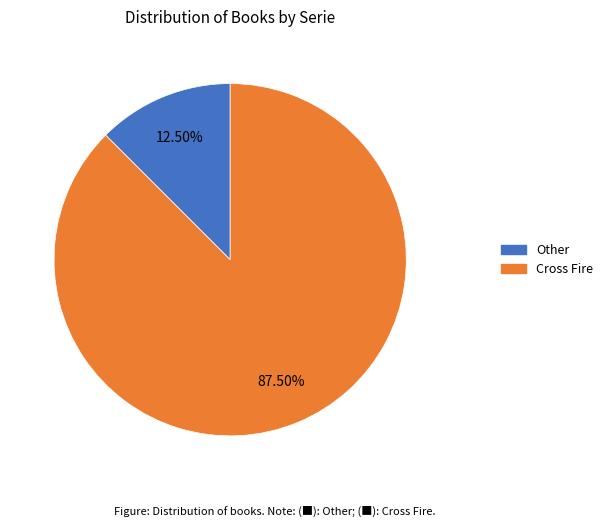

What is the smallest slice in the pie chart?

Other